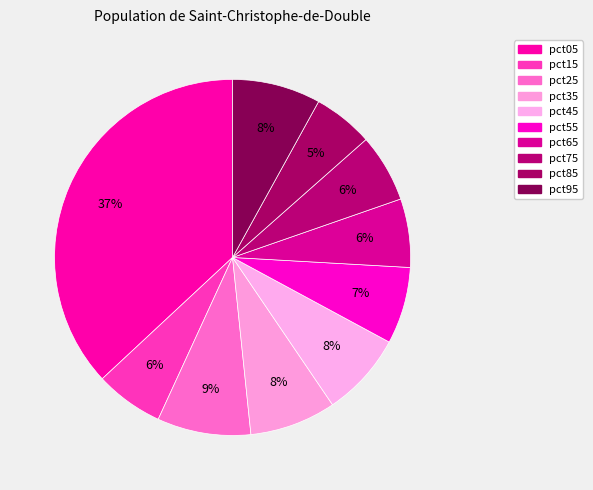

Is it true that pct35 is 21% of the pie?

False